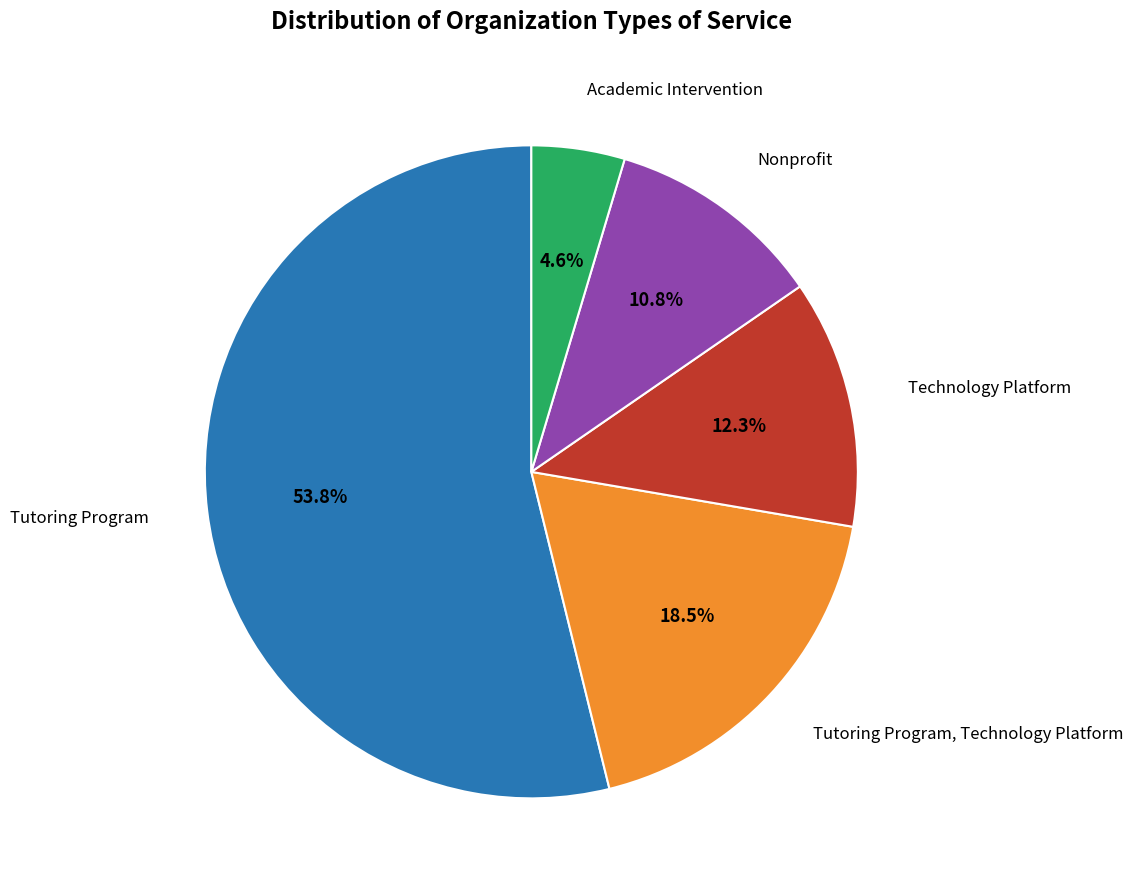

Is there any slice that represents more than half of the pie?

Yes